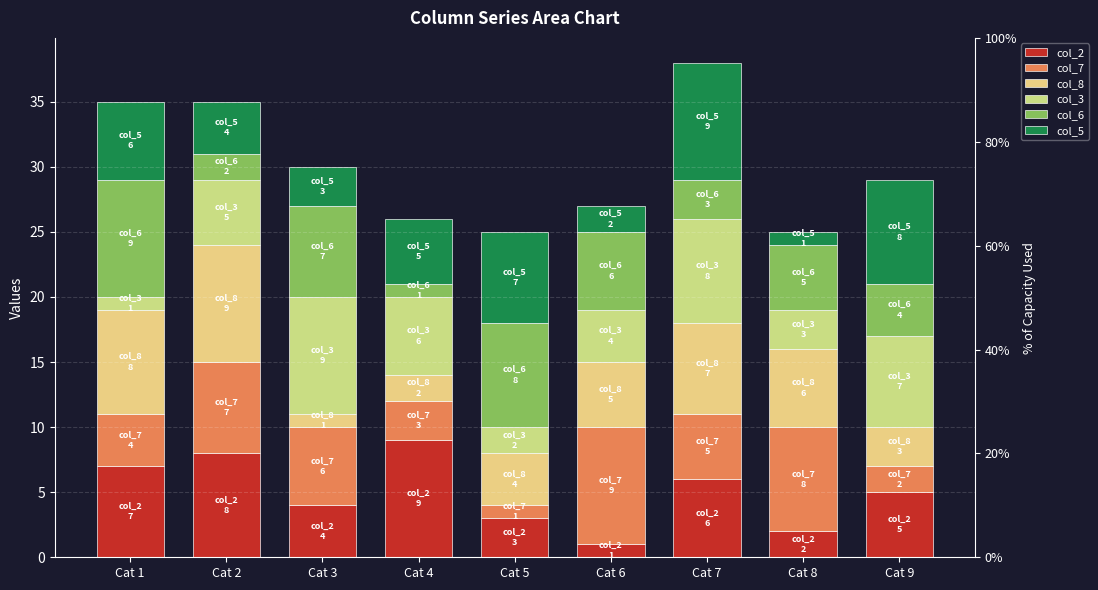

How many series are shown in this chart?

6